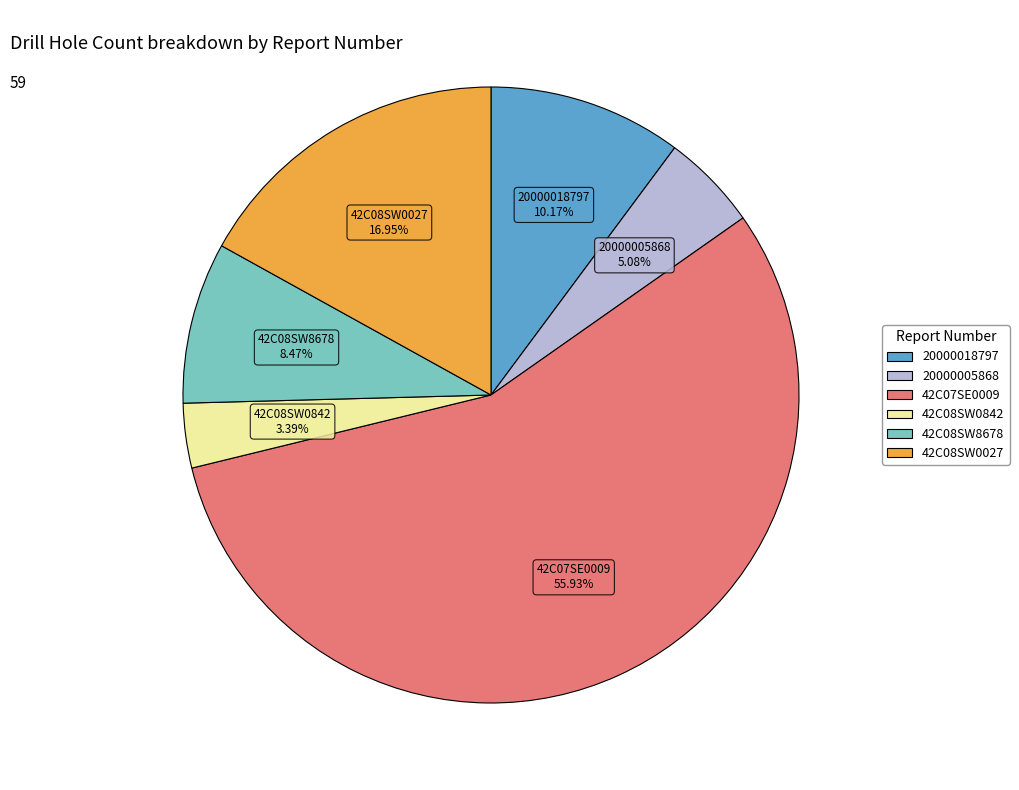

What is the ratio of the value at 42C08SW8678 to the value at 42C08SW0027?

0.5